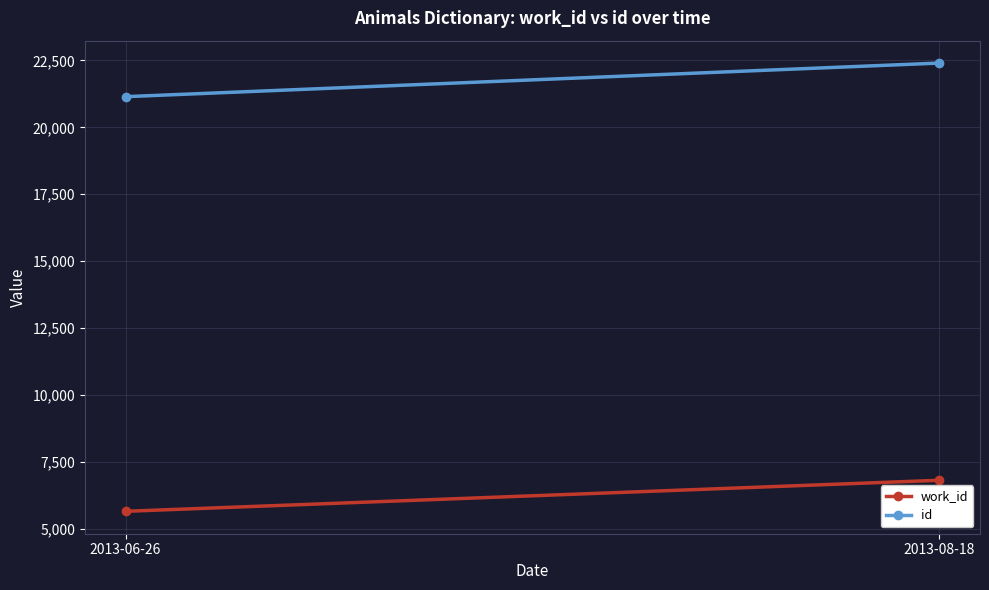

Is it true that id equals 21147 at 2013-06-26?

True